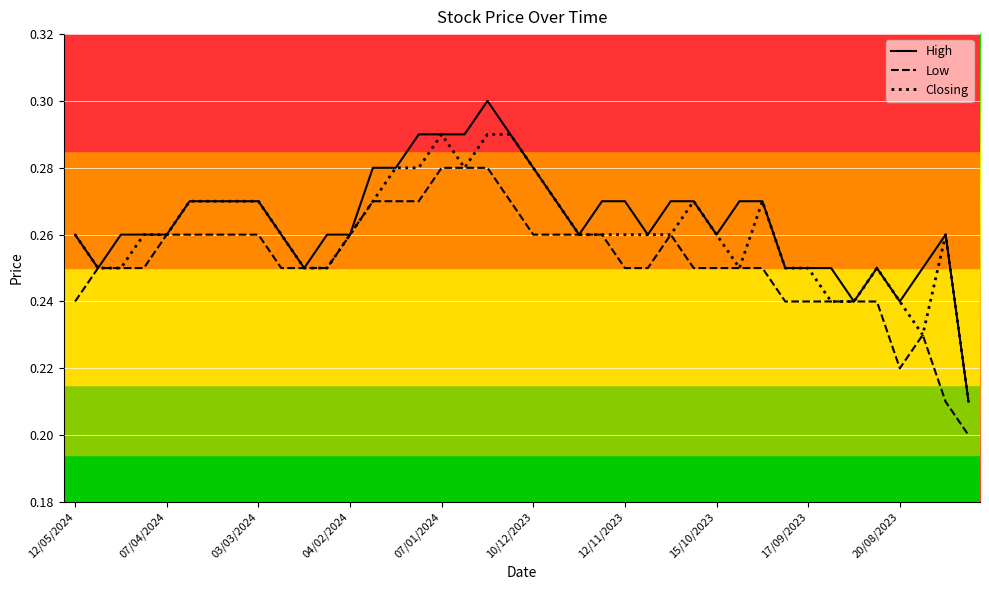

Which series has the largest range (max minus min)?

High